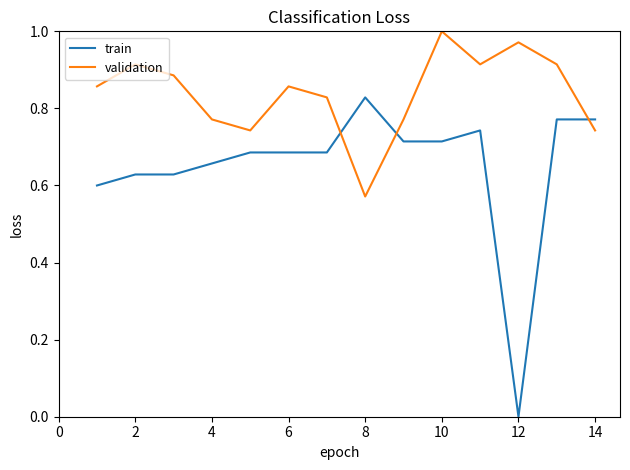

Rank the series by their maximum value, from lowest to highest.

train, validation